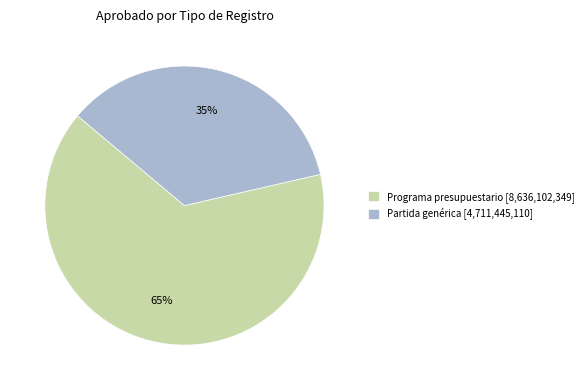

The Partida genérica [4,711,445,110] slice represents 23% of the pie. True or false?

False